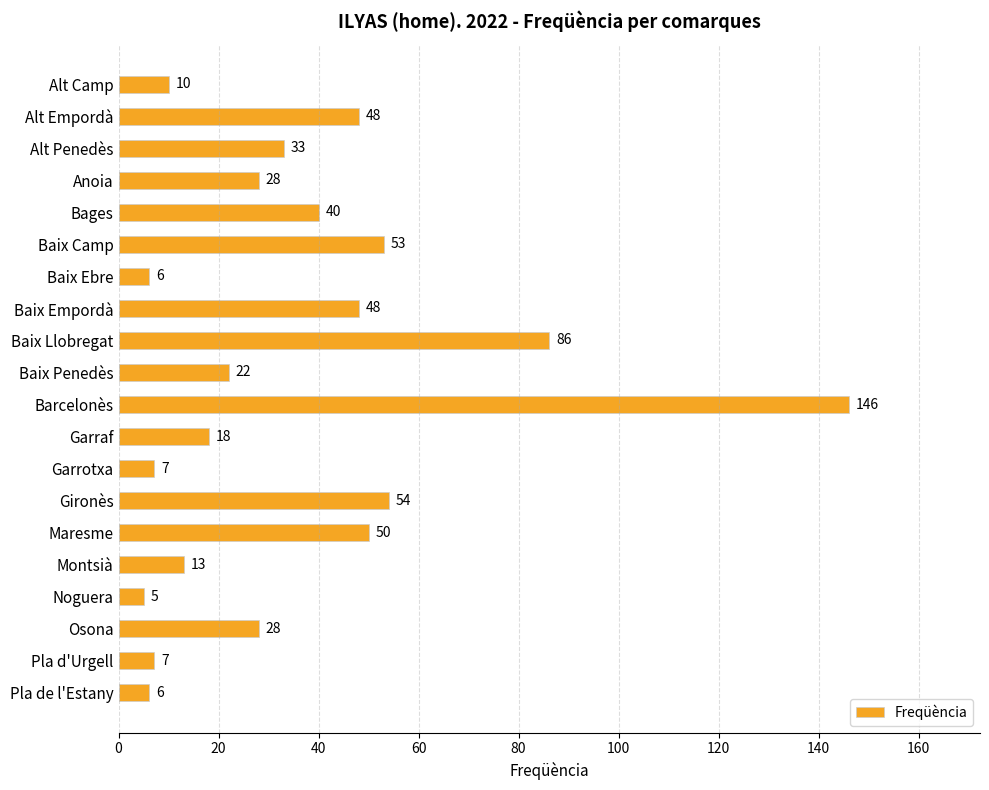

What is the maximum value shown in the chart?

146